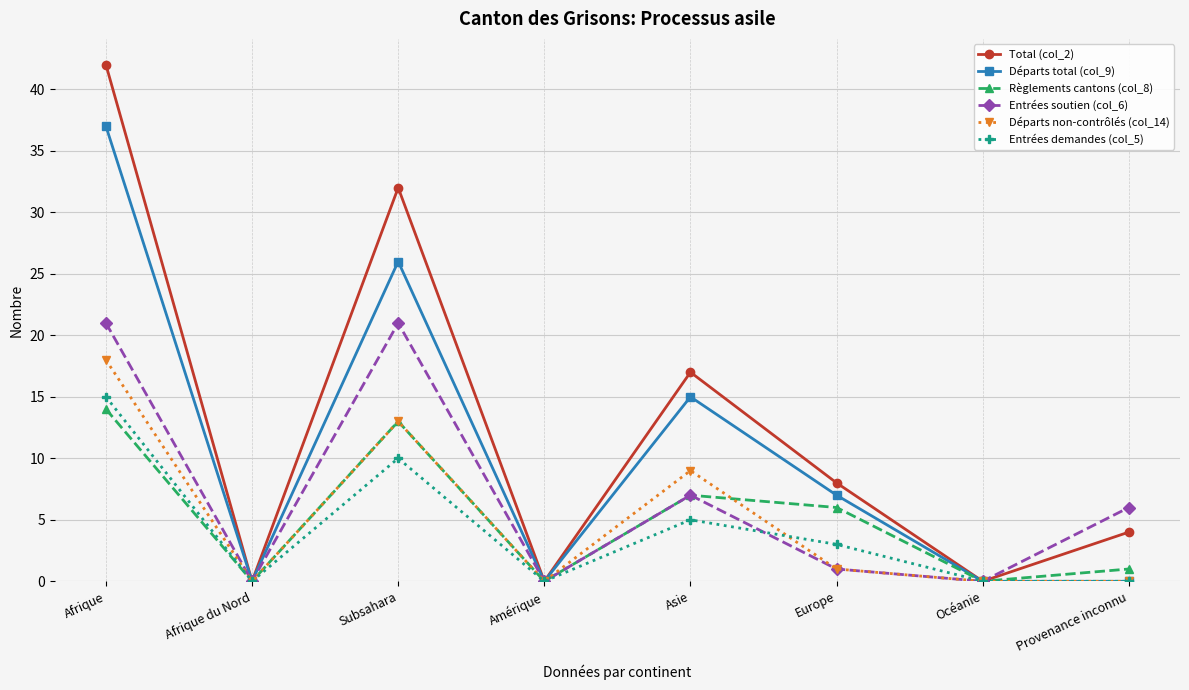

What is the difference between the second highest and second lowest values in the Total (col_2) series?

32